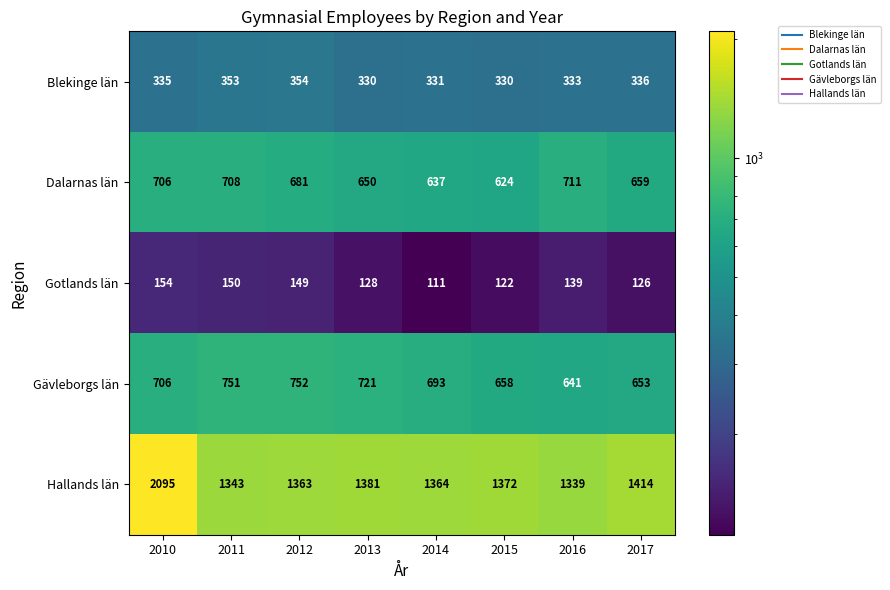

What is the maximum value for Hallands län?

2095